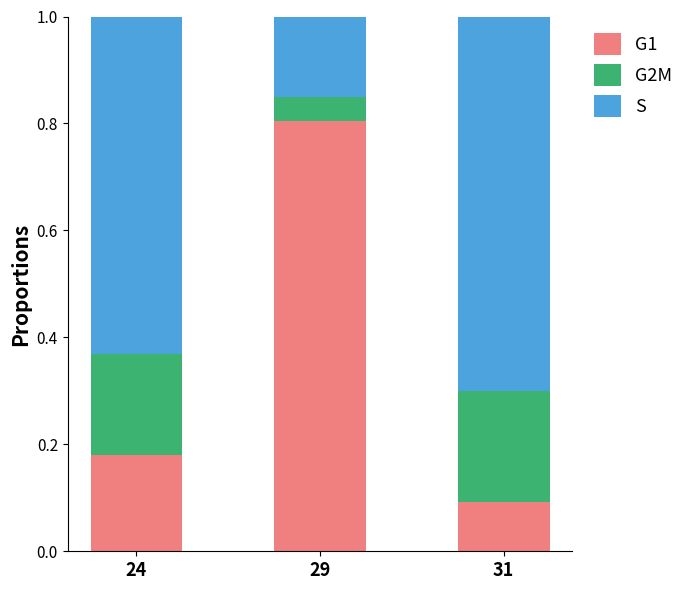

What is the highest value of the G1 series?

0.8